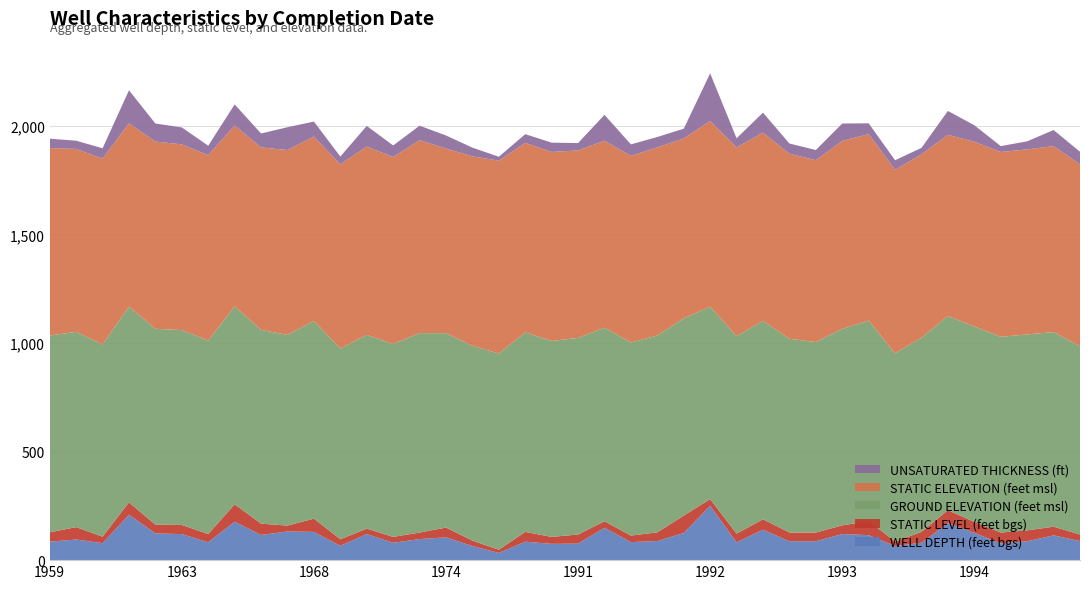

Reading right to left, transcribe all the data shown in this chart.

WELL DEPTH (feet bgs): 1994=88	1994=77	1994=126	1994=114	1994=87	1993=170	1993=80	1993=65	1993=115	1993=82	1993=120	1993=87	1993=87	1993=140	1992=250	1992=125	1992=88	1992=83	1991=75	1991=149	1991=76	1988=85	1983=33	1974=65	1974=105	1971=97	1970=80	1970=120	1969=66	1968=132	1968=130	1967=116	1964=177	1963=82	1963=120	1962=123	1962=209	1962=78	1961=95	1959=85
STATIC LEVEL (feet bgs): 1994=30	1994=50	1994=50	1994=40	1994=50	1993=60	1993=50	1993=21	1993=65	1993=40	1993=40	1993=40	1993=40	1993=48	1992=31	1992=80	1992=40	1992=30	1991=32	1991=30	1991=42	1988=45	1983=15	1974=25	1974=45	1971=30	1970=27	1970=25	1969=30	1968=27	1968=61	1967=52	1964=80	1963=38	1963=42	1962=40	1962=57	1962=30	1961=57	1959=43
GROUND ELEVATION (feet msl): 1994=867	1994=901	1994=900	1994=896	1994=902	1993=894	1993=894	1993=866	1993=923	1993=909	1993=905	1993=877	1993=892	1993=914	1992=886	1992=908	1992=906	1992=889	1991=902	1991=891	1991=905	1988=918	1983=903	1974=897	1974=895	1971=918	1970=888	1970=892	1969=878	1968=878	1968=910	1967=892	1964=912	1963=891	1963=897	1962=902	1962=901	1962=885	1961=899	1959=906
STATIC ELEVATION (feet msl): 1994=837	1994=851	1994=850	1994=856	1994=852	1993=834	1993=844	1993=845	1993=858	1993=869	1993=865	1993=837	1993=852	1993=866	1992=855	1992=828	1992=866	1992=859	1991=870	1991=861	1991=863	1988=873	1983=888	1974=872	1974=850	1971=888	1970=861	1970=867	1969=848	1968=851	1968=849	1967=840	1964=832	1963=853	1963=855	1962=862	1962=844	1962=855	1961=842	1959=863
UNSATURATED THICKNESS (ft): 1994=58	1994=27	1994=76	1994=74	1994=37	1993=110	1993=30	1993=44	1993=50	1993=42	1993=80	1993=47	1993=47	1993=92	1992=219	1992=45	1992=48	1992=53	1991=43	1991=119	1991=34	1988=40	1983=18	1974=40	1974=60	1971=67	1970=53	1970=95	1969=36	1968=105	1968=69	1967=64	1964=97	1963=44	1963=78	1962=83	1962=152	1962=48	1961=38	1959=43